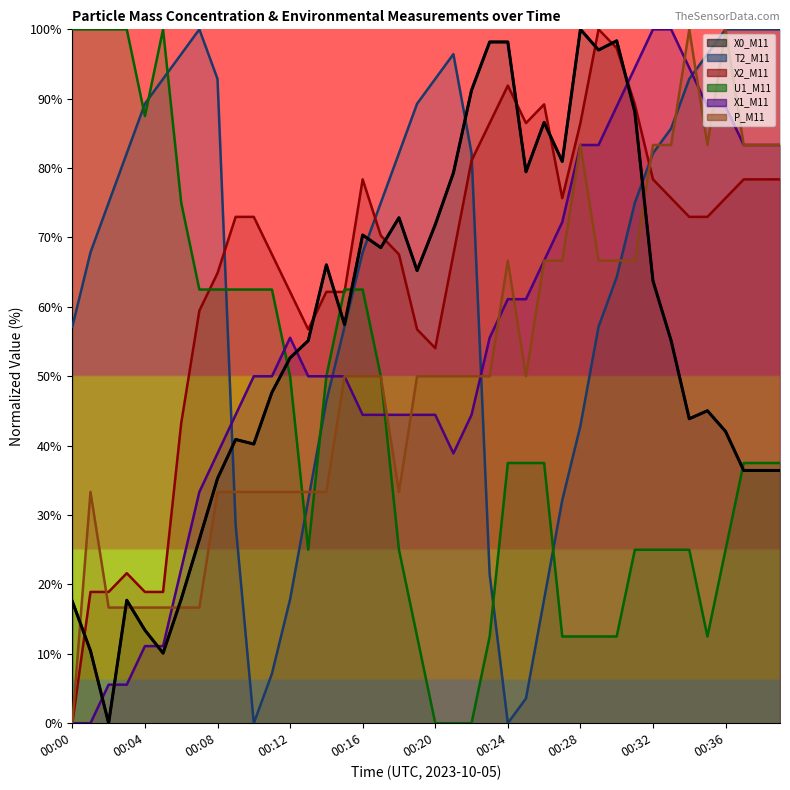

What is the value of the 27th point from the left?

86.6